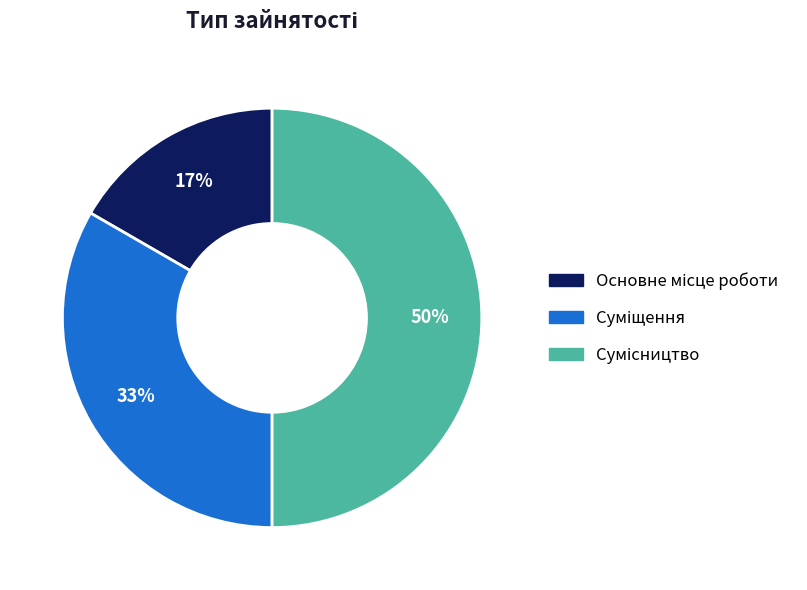

To the nearest percent, what is the difference between the largest and smallest slice percentages?

33%